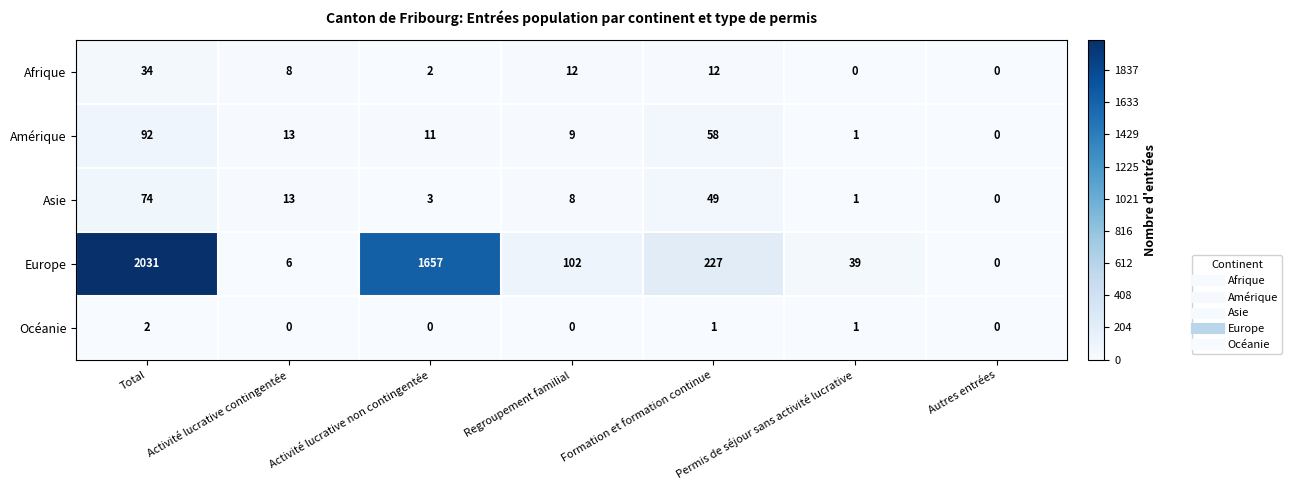

Is the value of Europe at Permis de séjour sans activité lucrative greater than the value of Amérique at Activité lucrative contingentée?

Yes